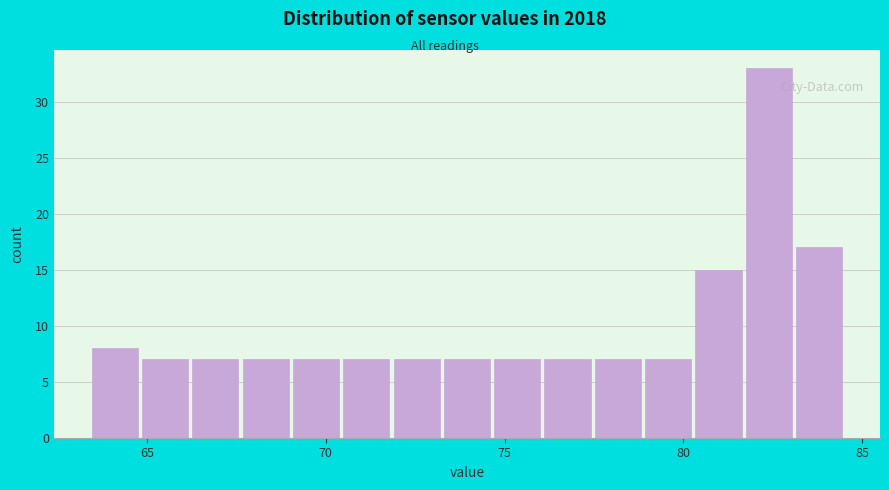

Around what value on the x-axis is the tallest bar? Give the approximate position of its centre, as read against the axis.

82.5